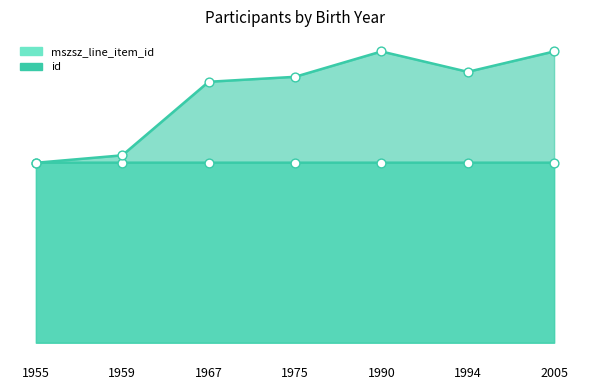

At how many categories does at least one series exceed 160614?

5